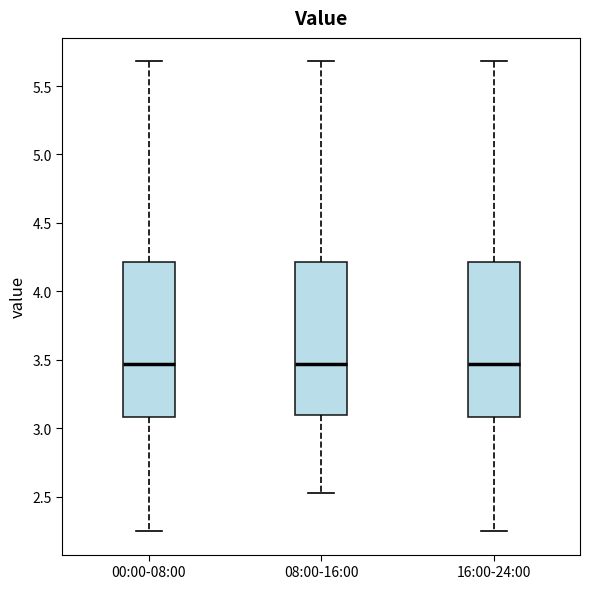

Where does the median line of the box for 08:00-16:00 sit on the y-axis? The values are not printed on the chart, so give them approximately, as read against the axis.

3.45